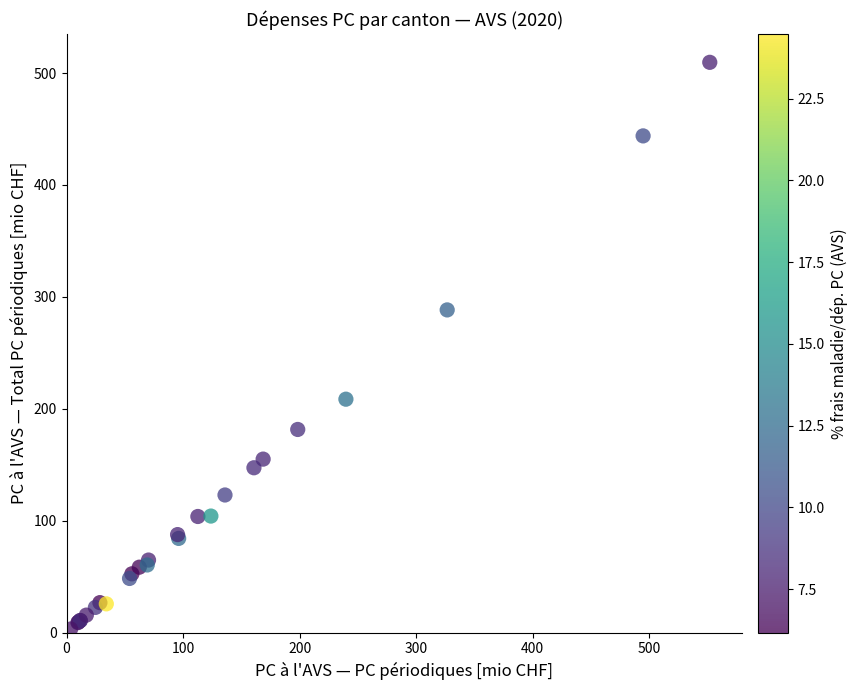

What Y value in the scatter plot is closest to 256?

288.4